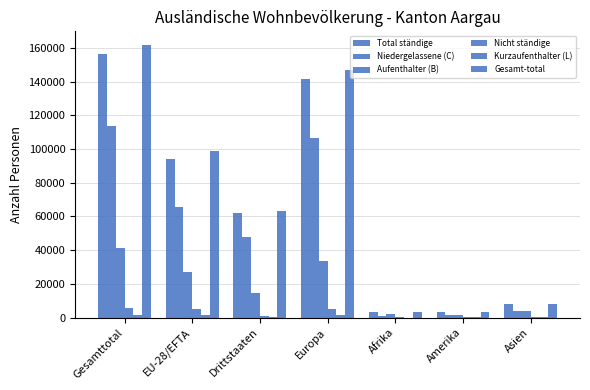

Where is Gesamt-total nearest to the value 82443?

EU-28/EFTA